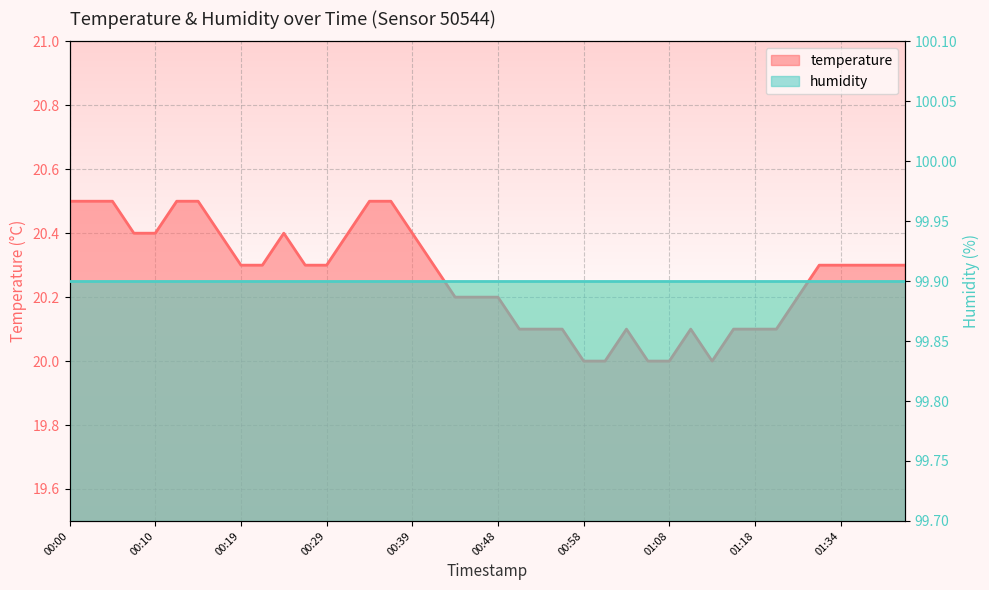

Where is the first local maximum?

00:24